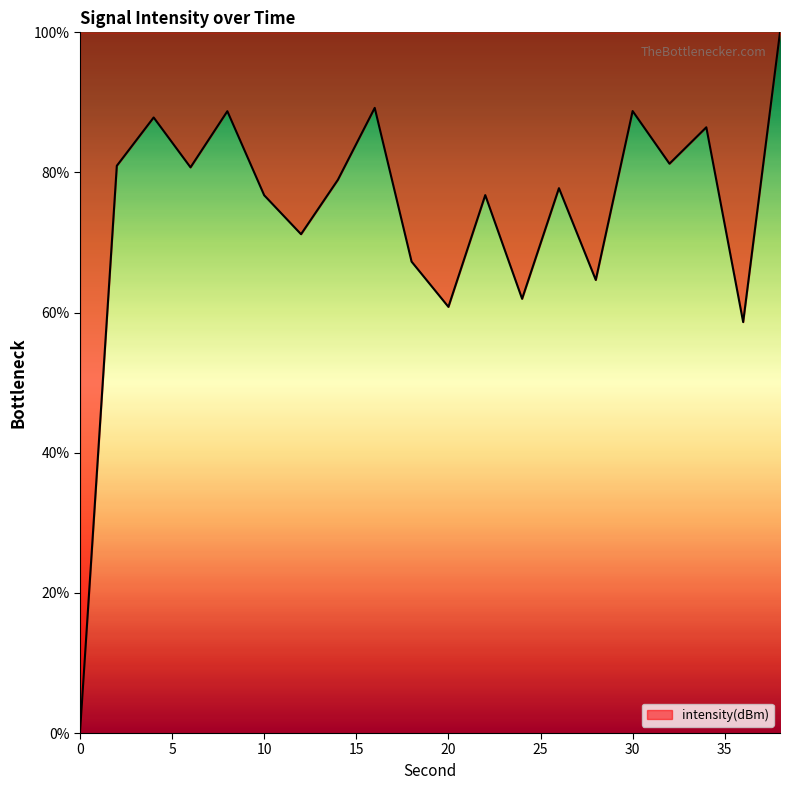

What is the greatest value displayed?

100.0